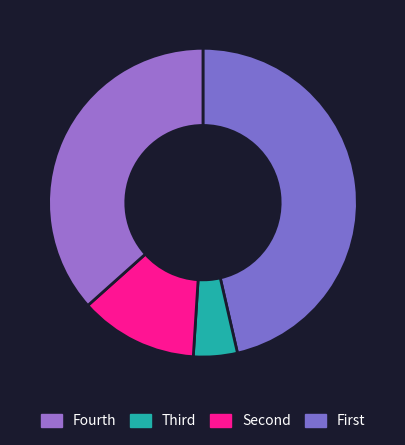

How many slices are in this pie chart?

4